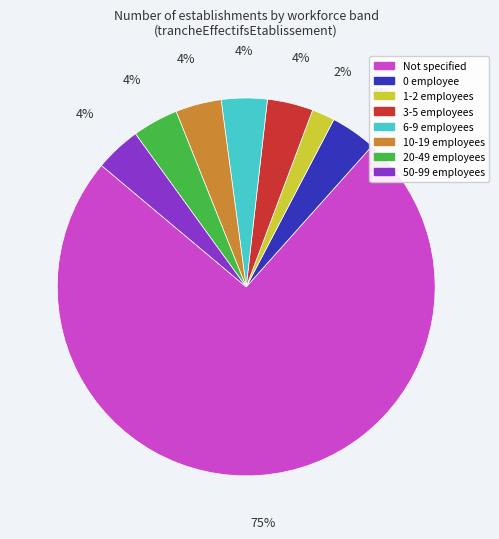

Which category has the biggest portion of the pie?

Not specified